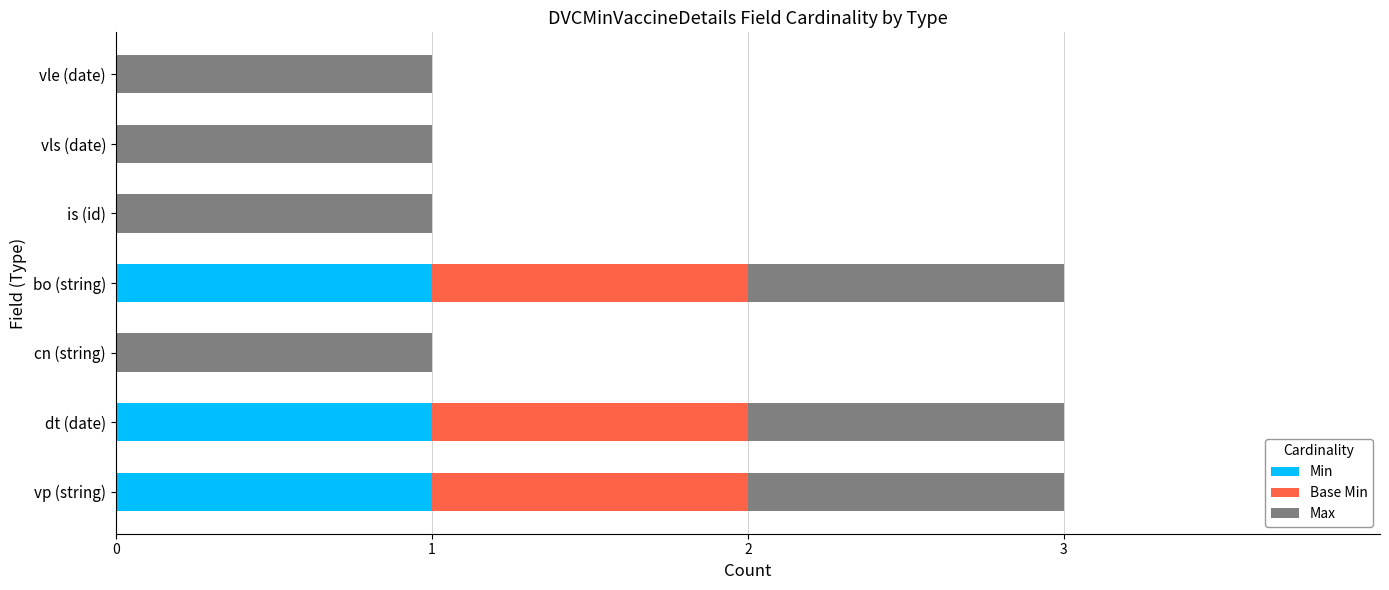

What is the highest value of the Min series?

1